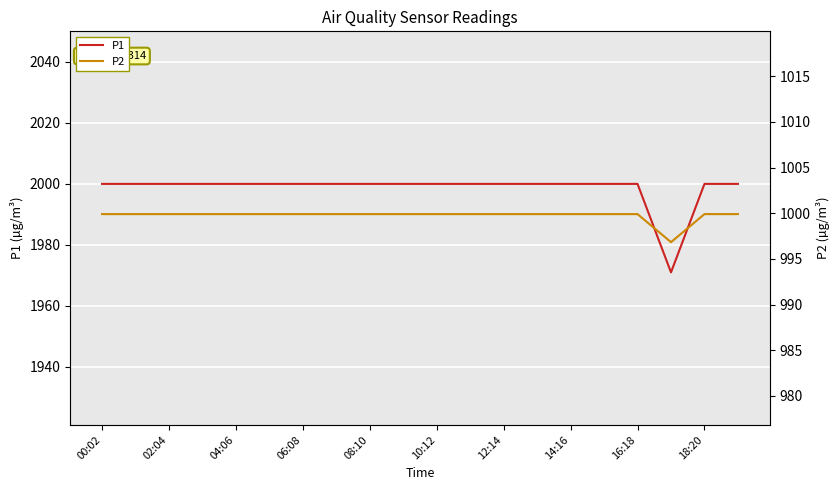

What is the value of the P2 point at the 14th from the left?

999.9